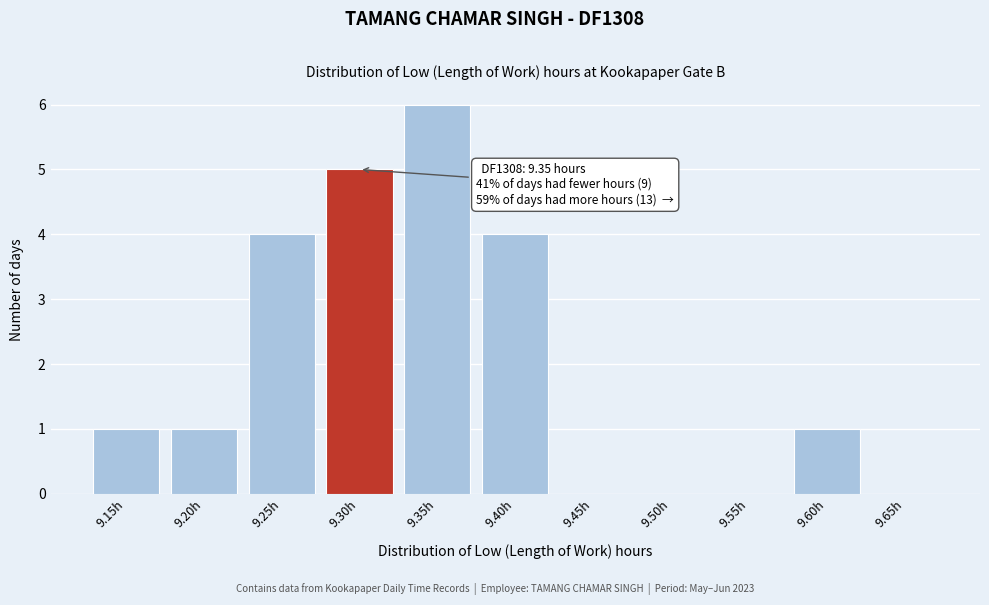

Reading right to left, extract all data points from this chart.

9.65h=0	9.60h=1	9.55h=0	9.50h=0	9.45h=0	9.40h=4	9.35h=6	9.30h=5	9.25h=4	9.20h=1	9.15h=1